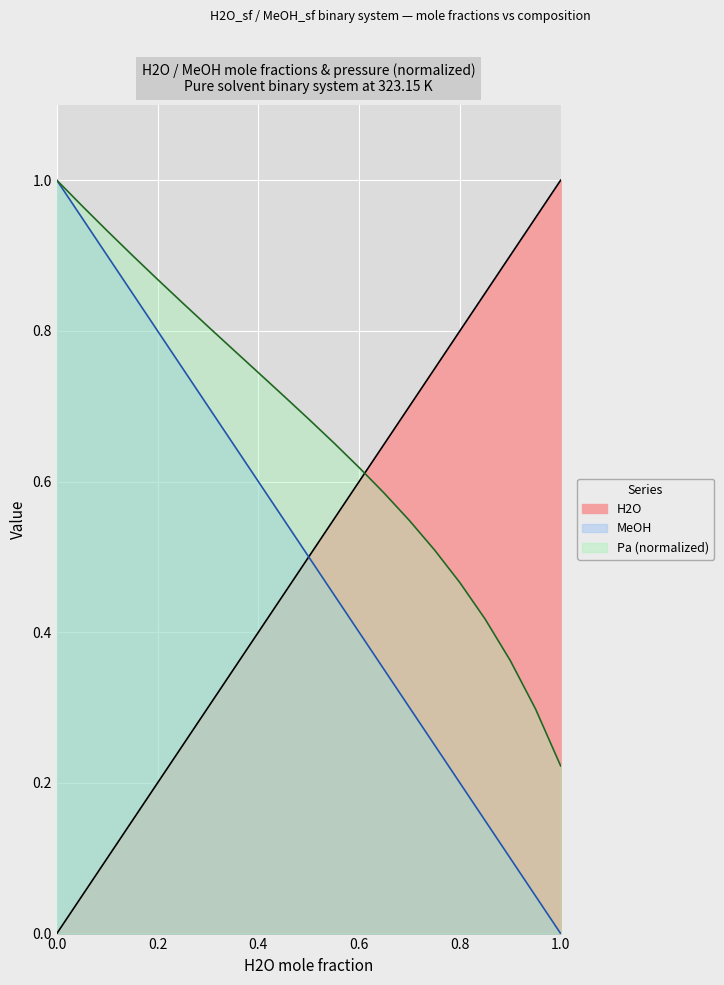

How many values in H2O are above zero?

20